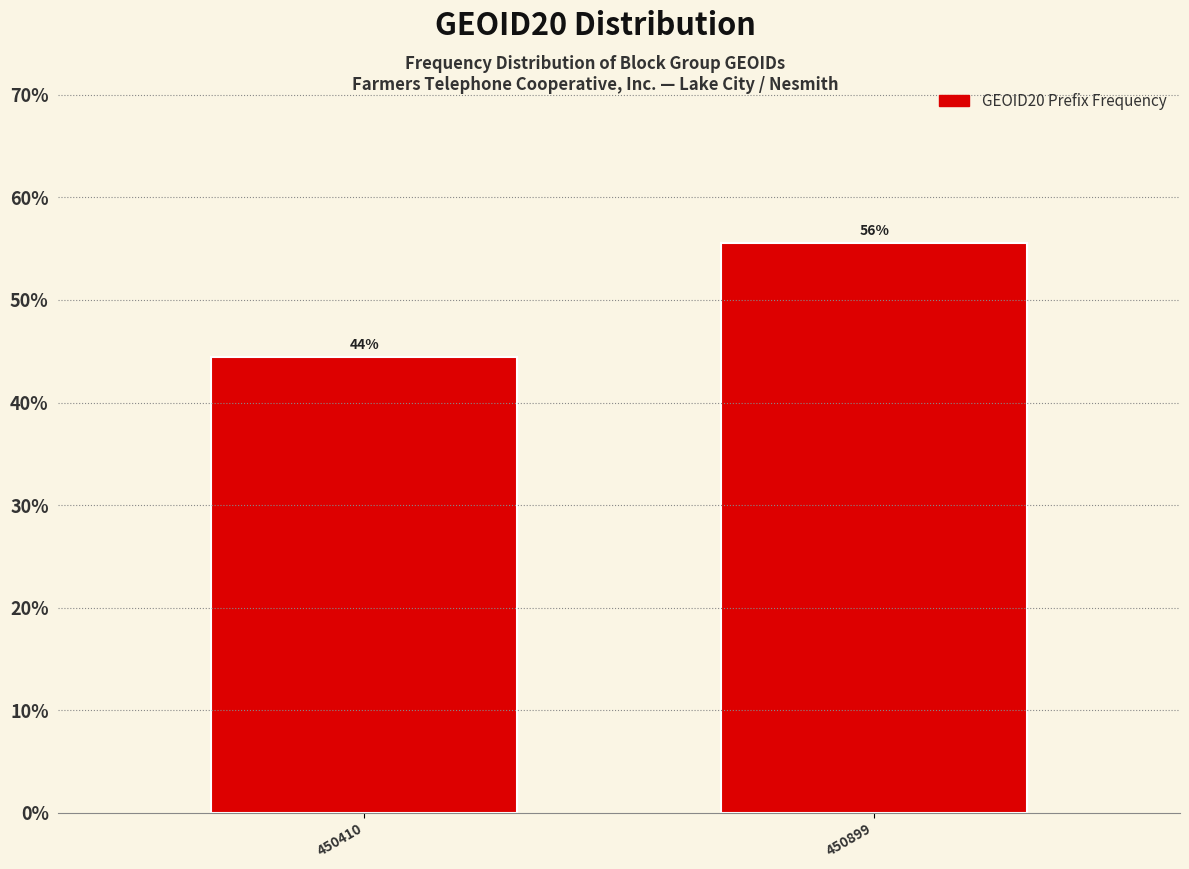

How many bars are there in total?

2